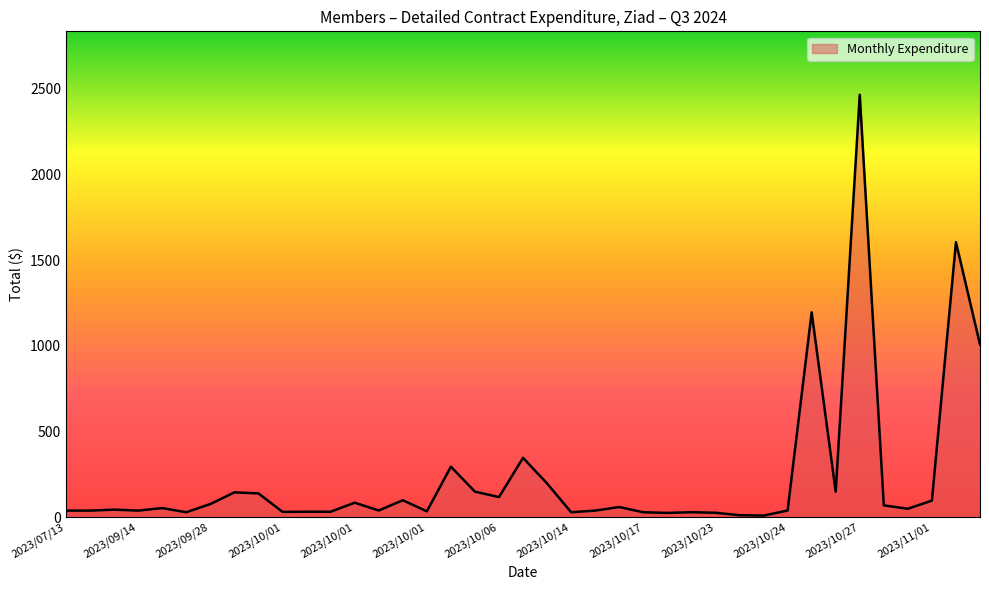

What is the greatest value displayed?

2464.0